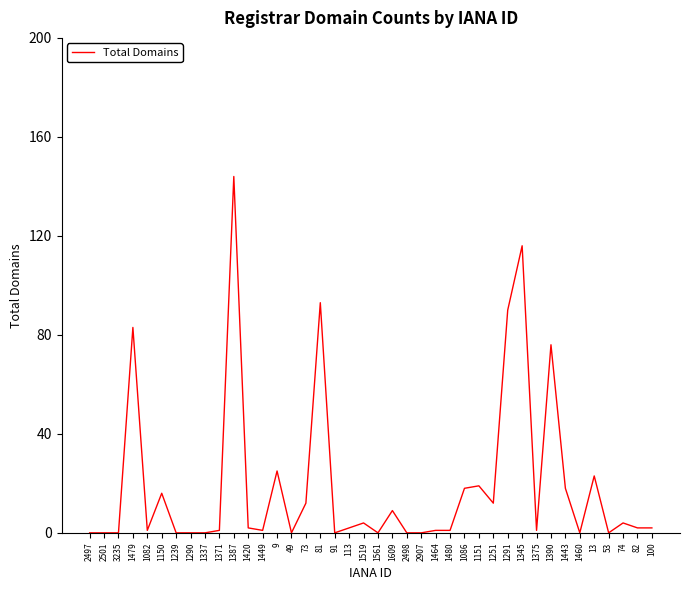

Reading left to right, transcribe all the data shown in this chart.

2497=0	2501=0	3235=0	1479=83	1082=1	1150=16	1239=0	1290=0	1337=0	1371=1	1387=144	1420=2	1449=1	9=25	49=0	73=12	81=93	91=0	113=2	1519=4	1561=0	1609=9	2498=0	2907=0	1464=1	1480=1	1086=18	1151=19	1251=12	1291=90	1345=116	1375=1	1390=76	1443=18	1460=0	13=23	53=0	74=4	82=2	100=2